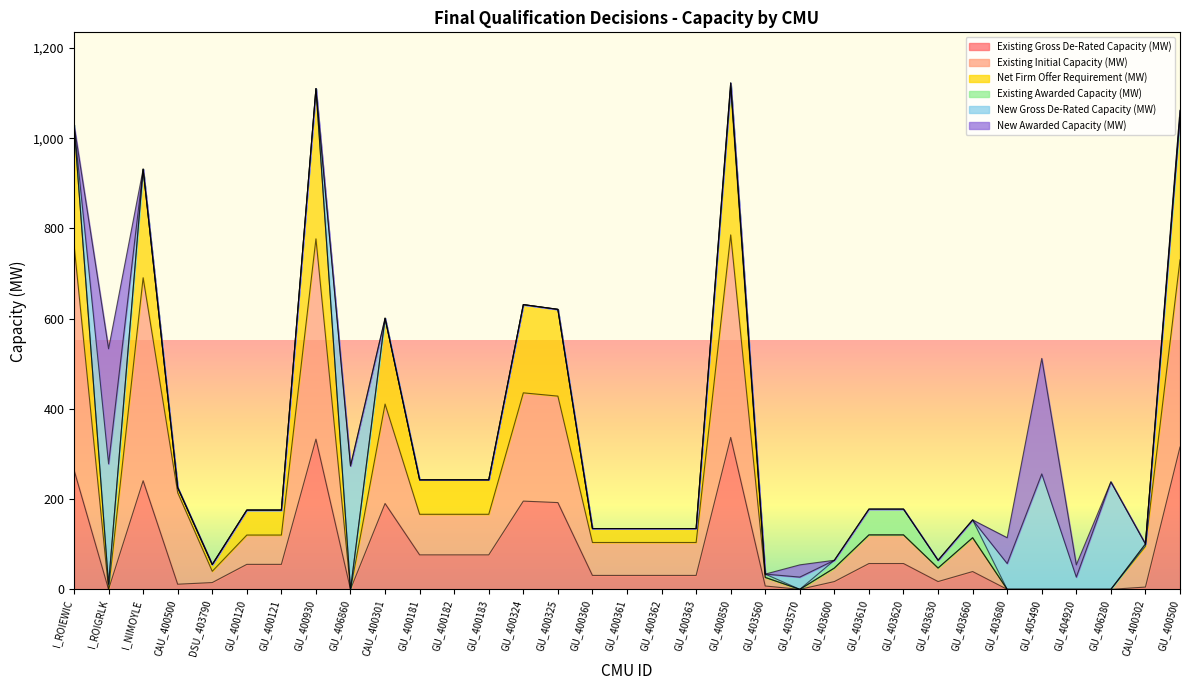

True or false: Existing Gross De-Rated Capacity (MW) has a value of 240.8 at I_NIMOYLE.

True